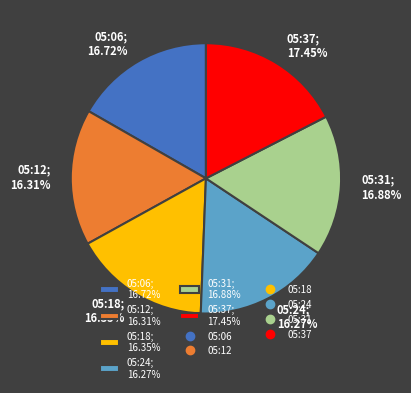

Which category has the biggest portion of the pie?

05:37; 17.45%